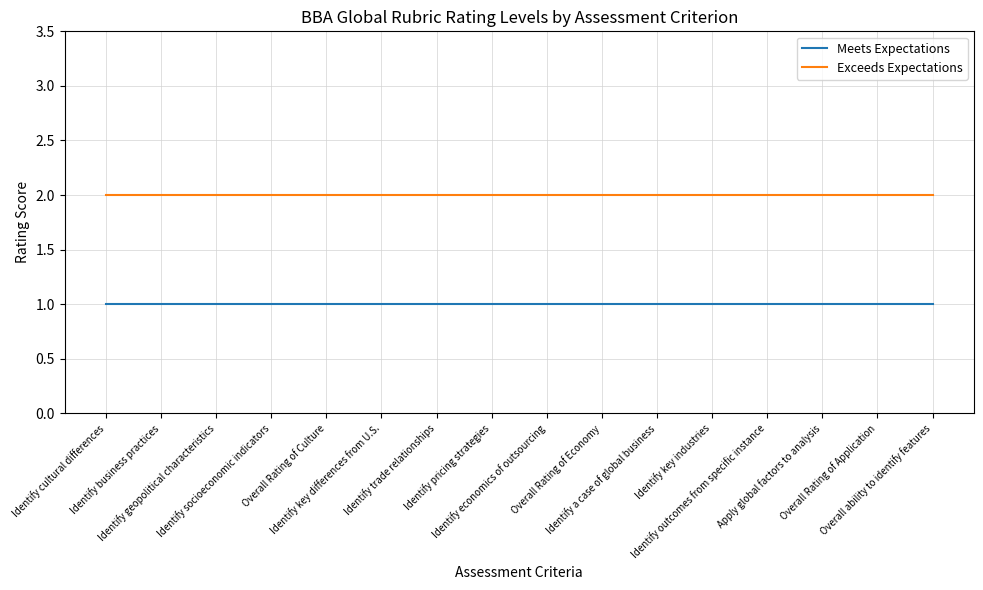

What are all the series names shown in the legend?

Meets Expectations, Exceeds Expectations